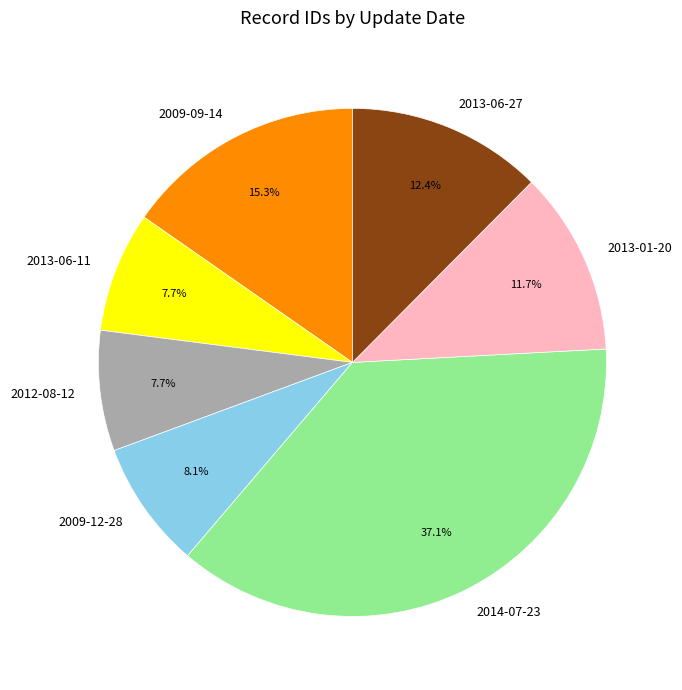

Is it true that 2012-08-12 is 19% of the pie?

False